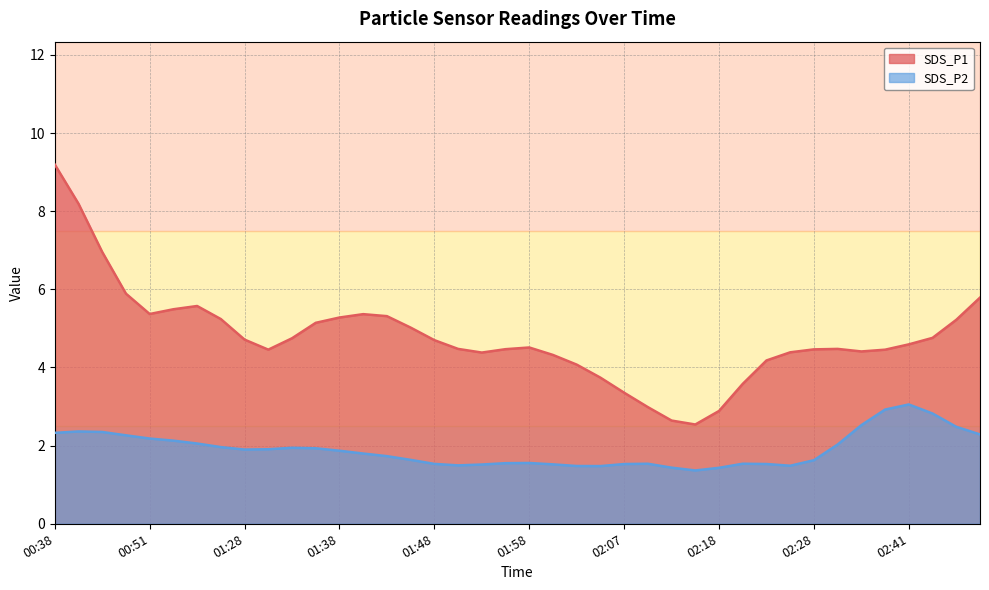

True or false: SDS_P2 has more than 2 points higher than both neighbors.

True